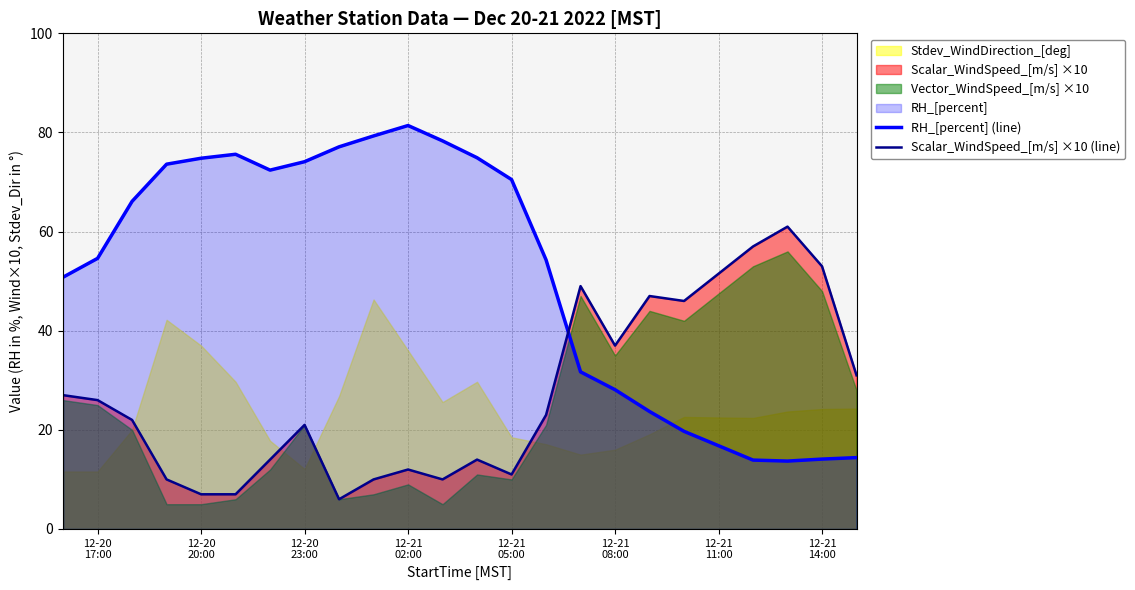

After their last crossing, which series has the higher values: RH_[percent] (line) or Scalar_WindSpeed_[m/s] ×10 (line)?

Scalar_WindSpeed_[m/s] ×10 (line)